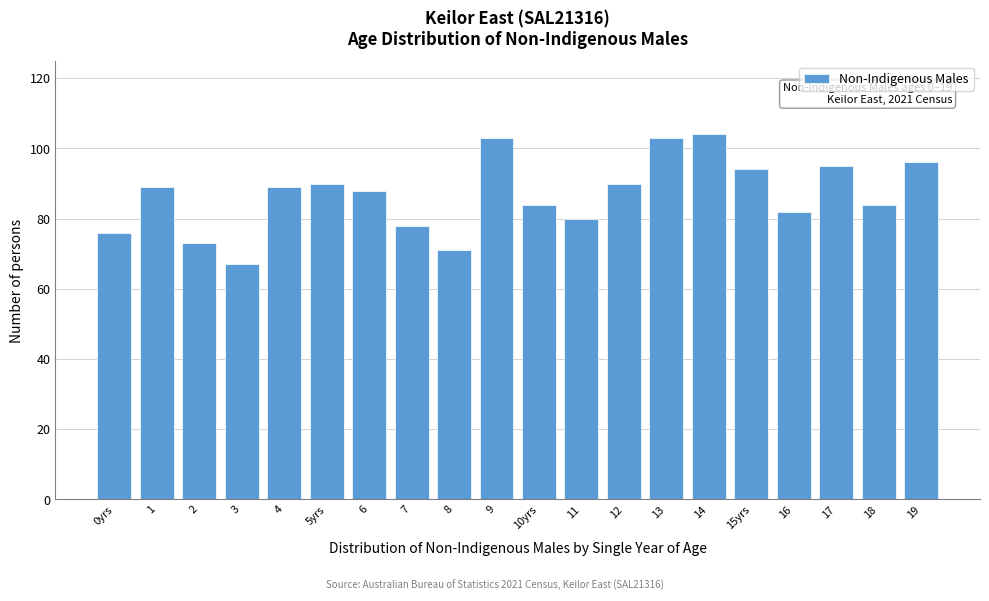

Reading left to right, extract all data points from this chart.

76	89	73	67	89	90	88	78	71	103	84	80	90	103	104	94	82	95	84	96